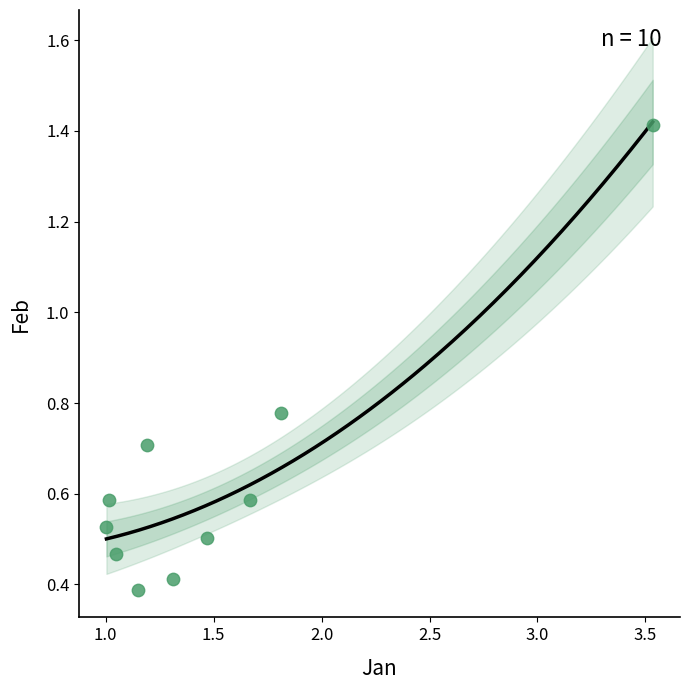

What Y value in the scatter plot is closest to 0?

0.4